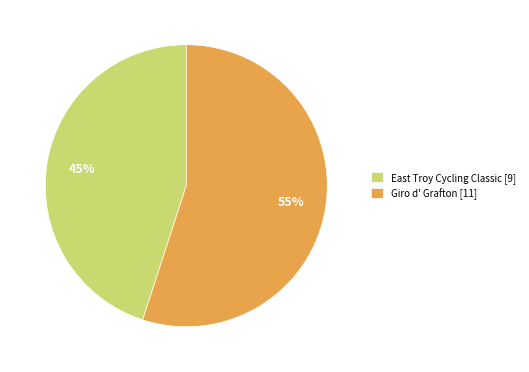

Count the number of slices in the pie.

2